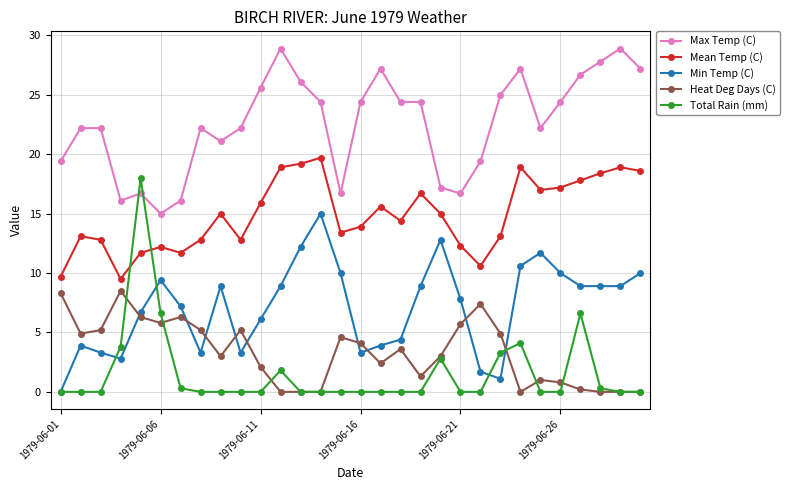

What is the difference between the second highest and second lowest values in the Min Temp (C) series?

11.7